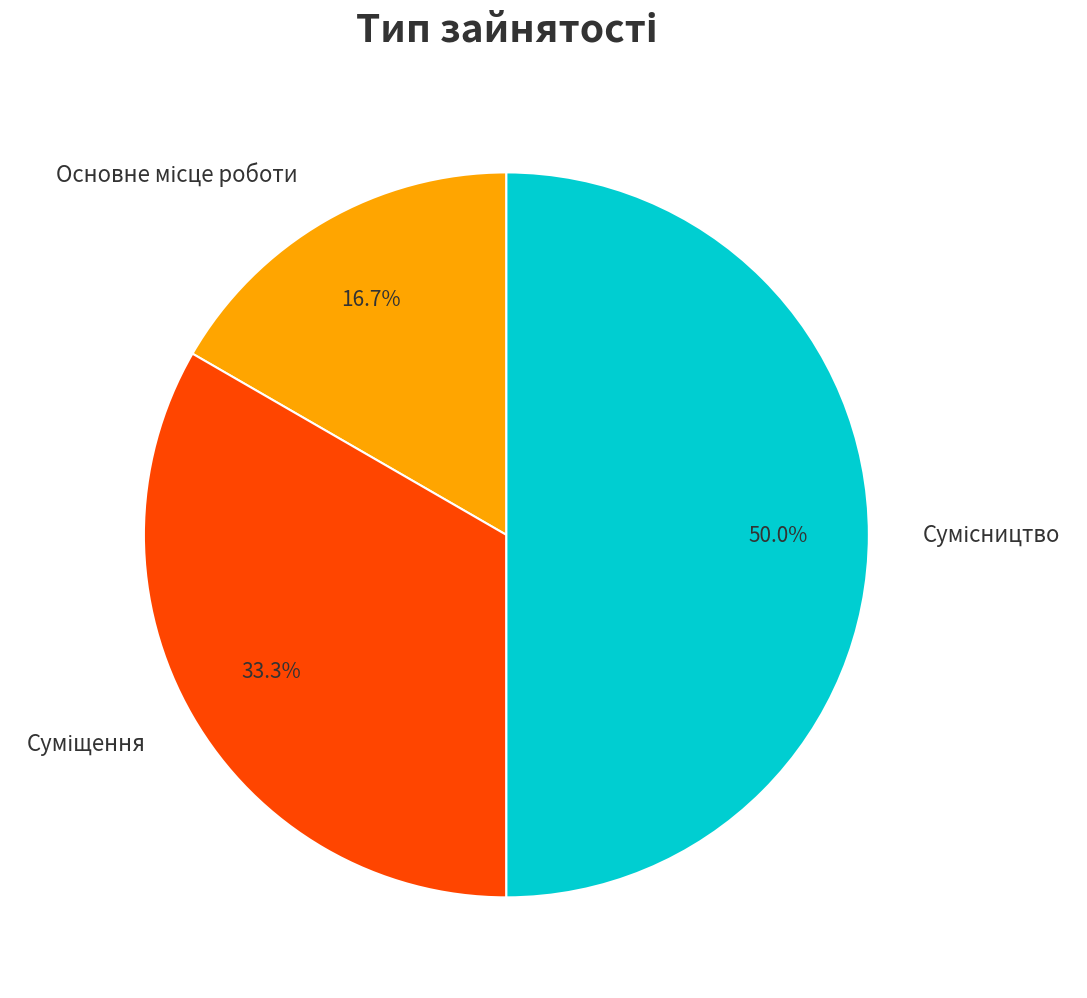

How much of the chart is everything except Суміщення?

66.7%